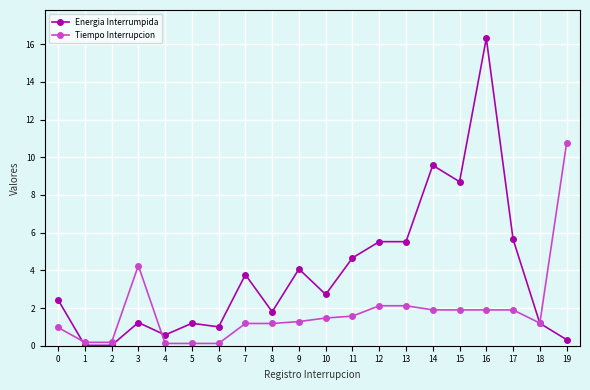

How many data points in Energia Interrumpida are above 2?

11